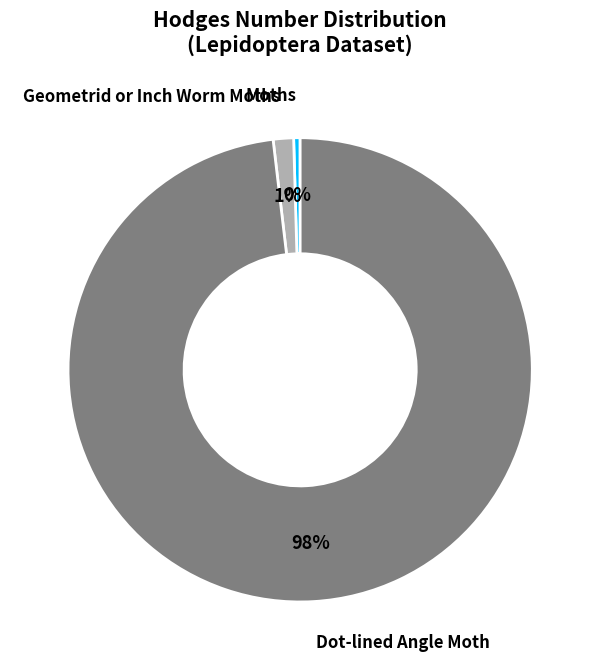

How many segments does this pie chart have?

3